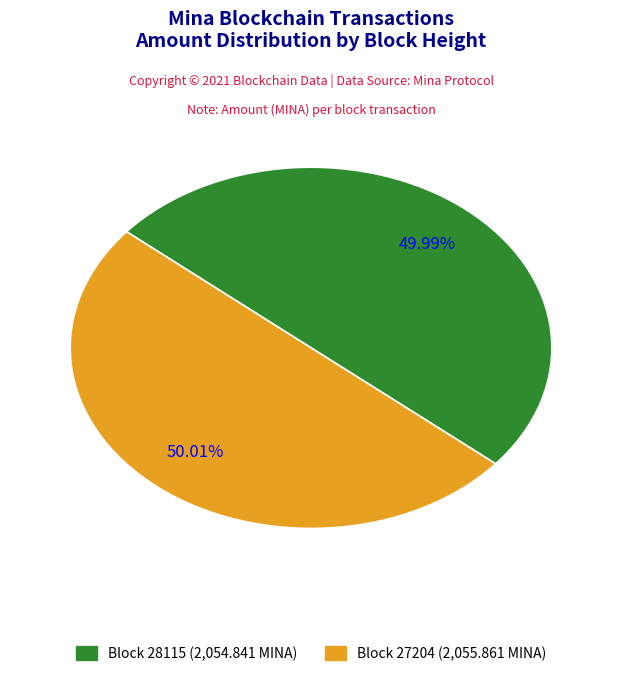

Does any single category account for the majority?

Yes